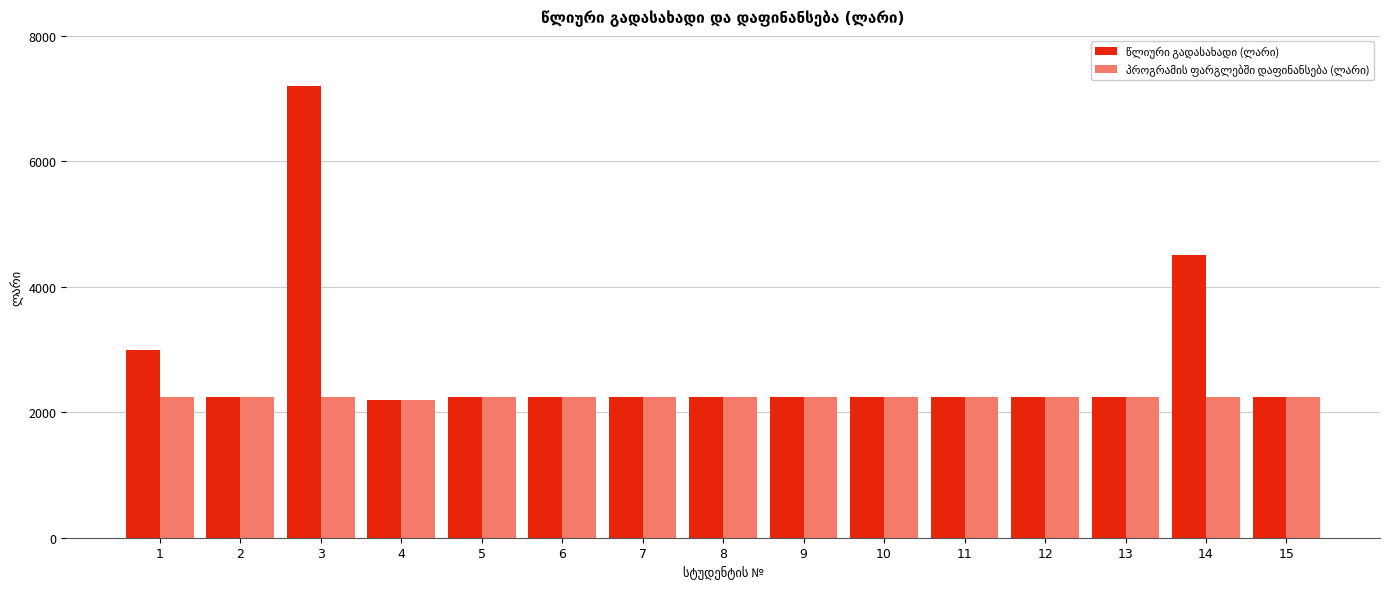

What is the minimum value shown in the chart?

2200